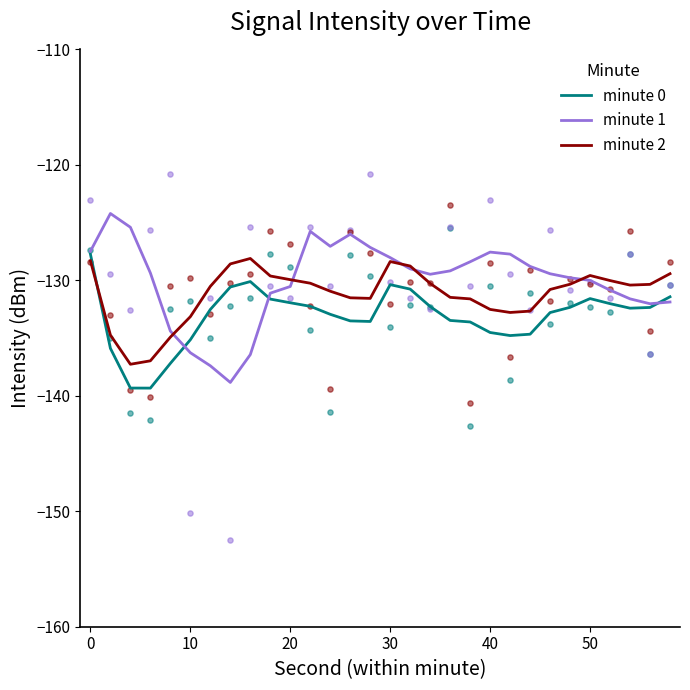

Which series contains the highest Y value?

minute 1